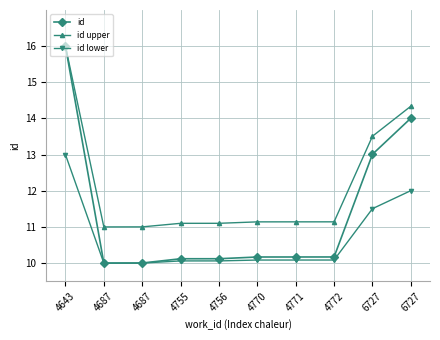

Reading left to right, transcribe all the data shown in this chart.

id: 4643=16.0	4687=10.0	4687=10.0	4755=10.1	4756=10.1	4770=10.2	4771=10.2	4772=10.2	6727=13.0	6727=14.0
id upper: 4643=16.0	4687=11.0	4687=11.0	4755=11.1	4756=11.1	4770=11.1	4771=11.1	4772=11.1	6727=13.5	6727=14.3
id lower: 4643=13.0	4687=10.0	4687=10.0	4755=10.1	4756=10.1	4770=10.1	4771=10.1	4772=10.1	6727=11.5	6727=12.0